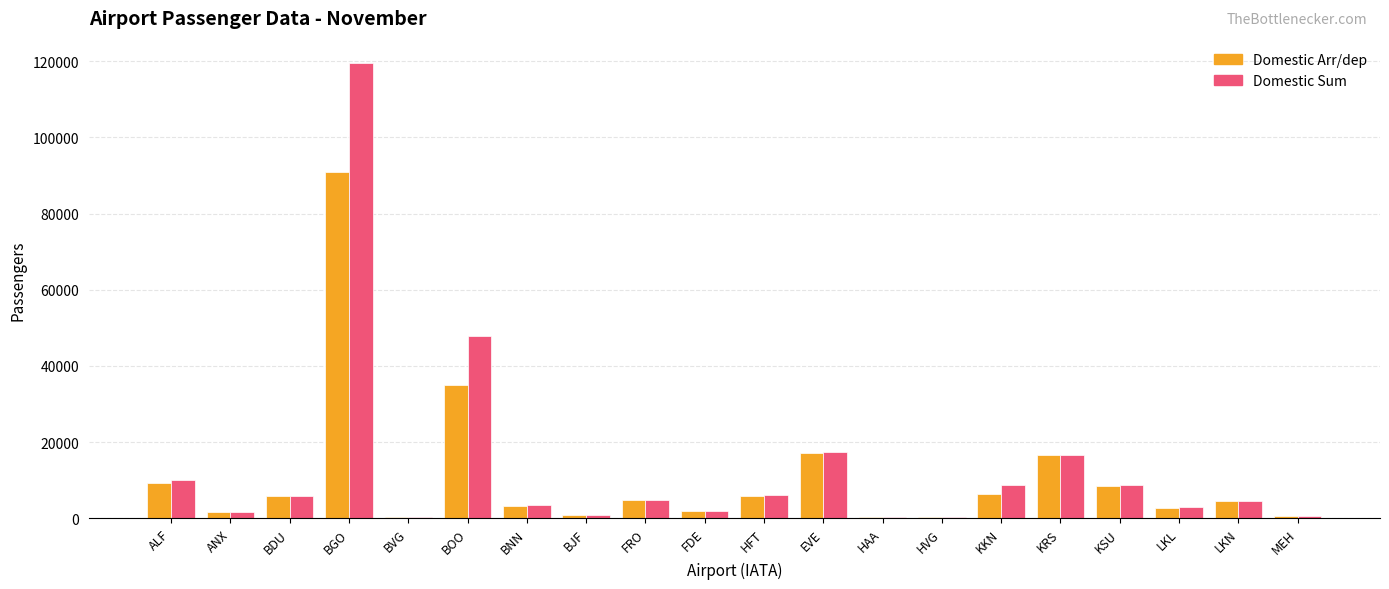

Where is Domestic Sum nearest to the value 59881?

BOO